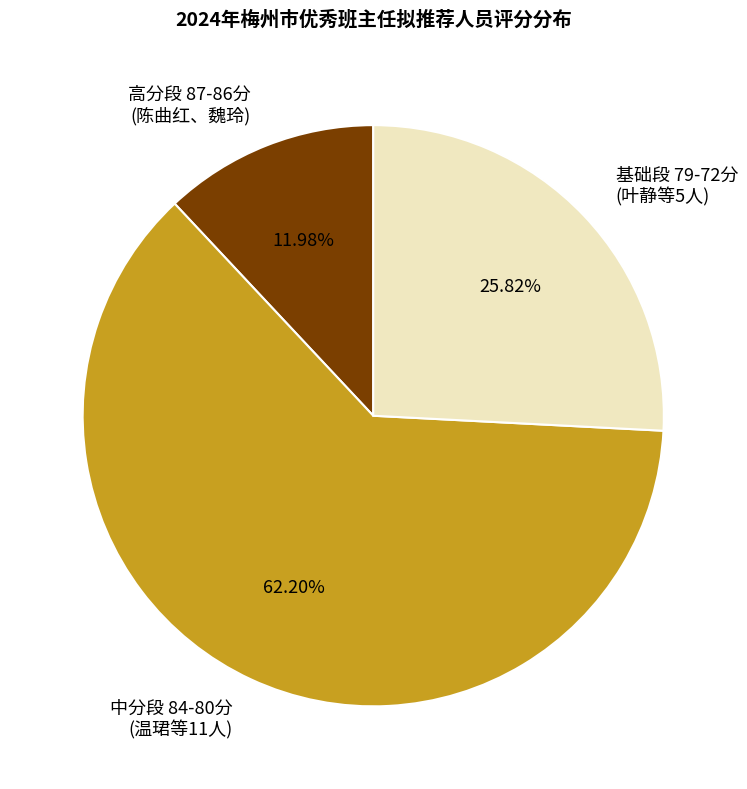

Rank the categories by value from lowest to highest.

高分段 87-86分 (陈曲红、魏玲), 基础段 79-72分 (叶静等5人), 中分段 84-80分 (温珺等11人)